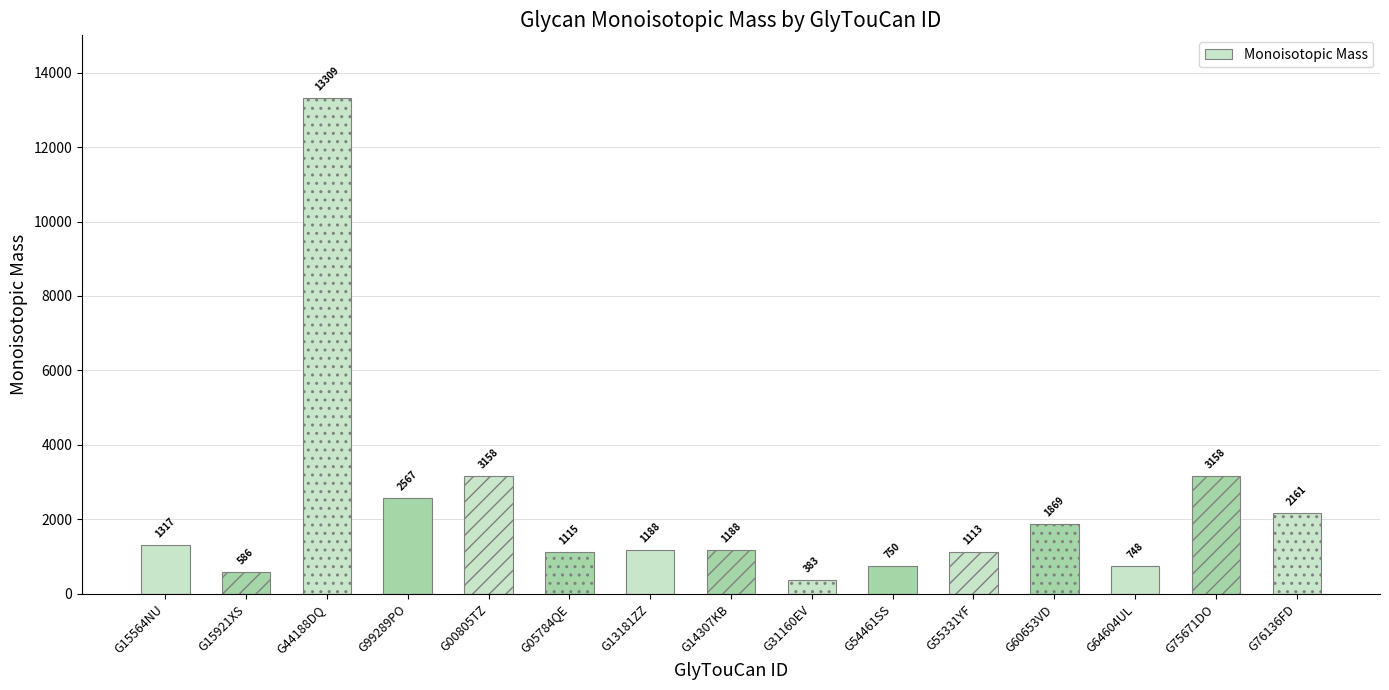

Where is the data nearest to the value 6846?

G00805TZ